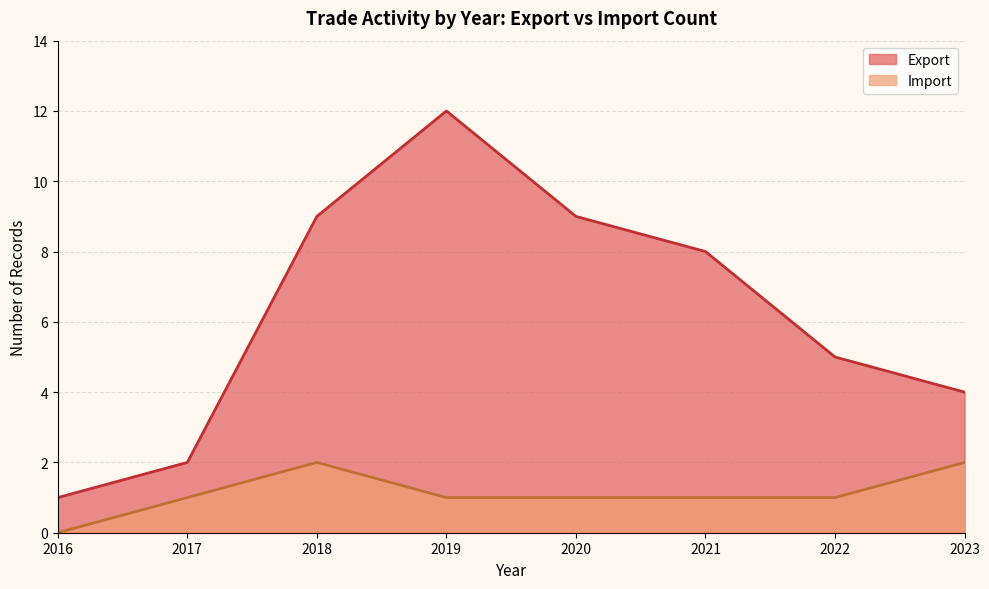

True or false: Export and Import intersect in this chart.

False